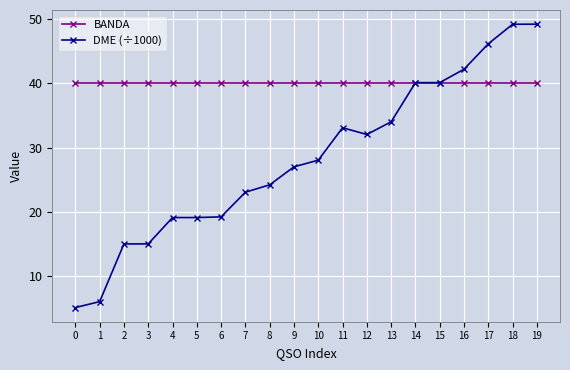

How many times do BANDA and DME (÷1000) cross each other?

1